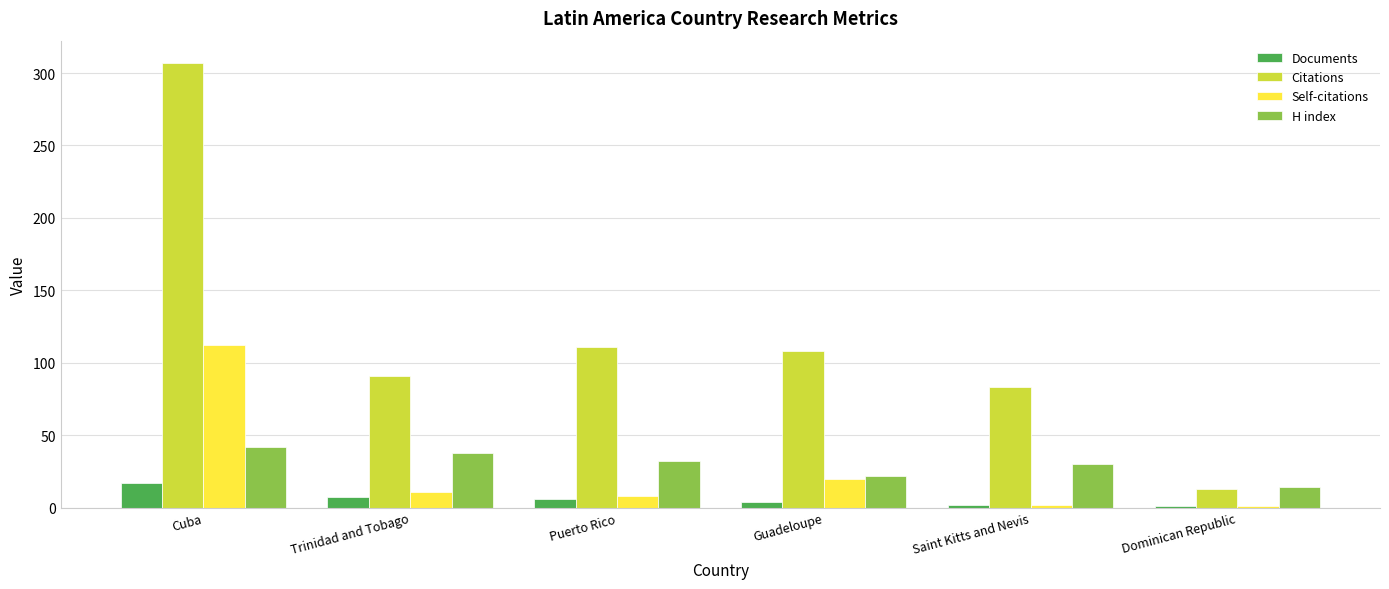

The value of H index at Cuba is 42. True or false?

True